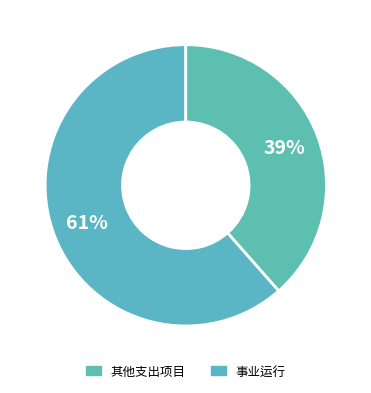

Count the number of slices in the pie.

2